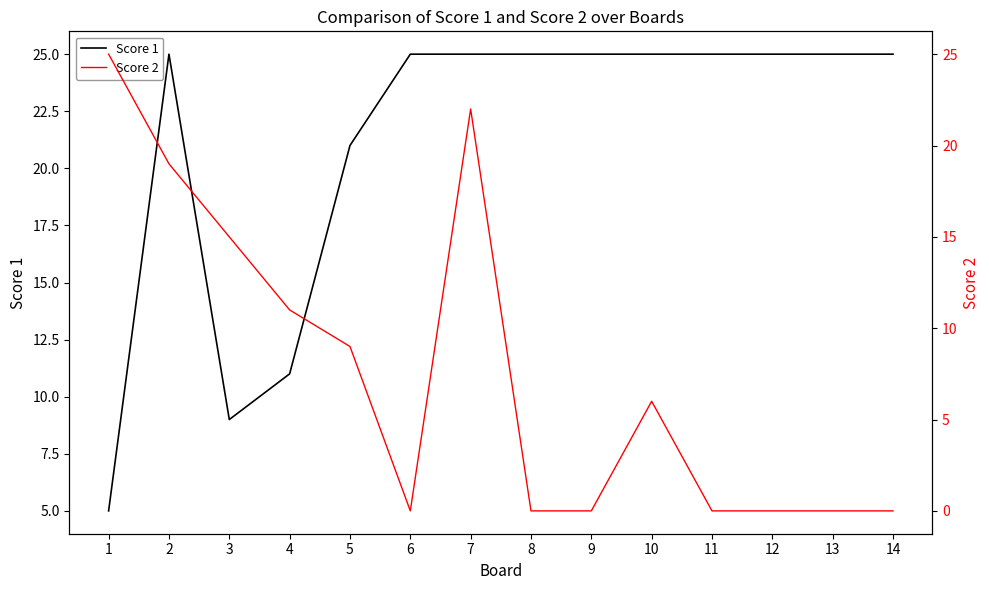

Between 1 and 14, which series saw the biggest shift?

Score 2